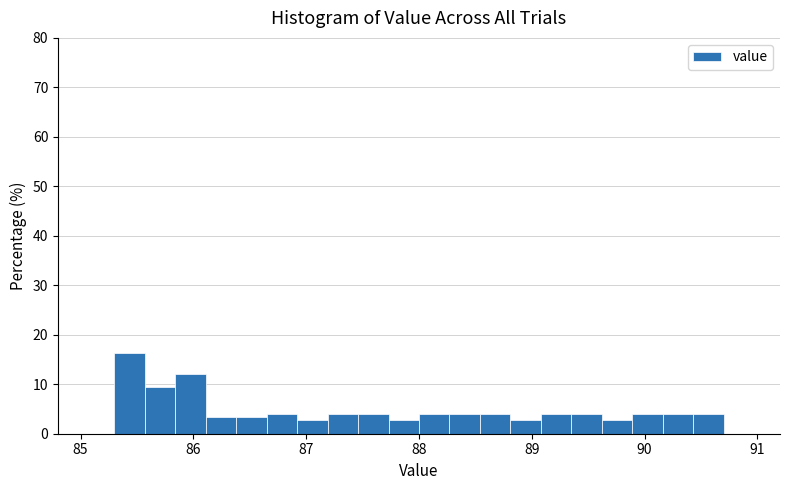

Around what value on the x-axis is the tallest bar? Give the approximate position of its centre, as read against the axis.

85.4